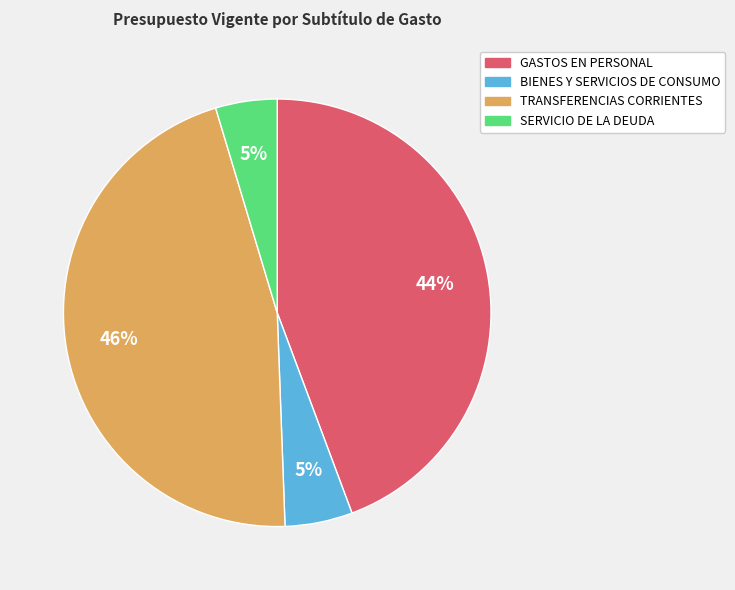

Is the sum of SERVICIO DE LA DEUDA and GASTOS EN PERSONAL greater than half?

No